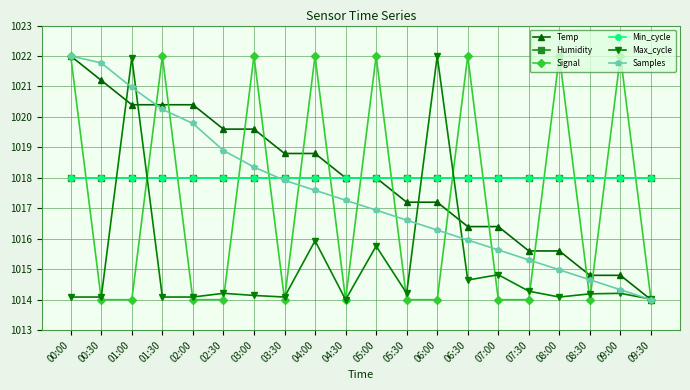

Is this an area chart (filled region under the line)?

No